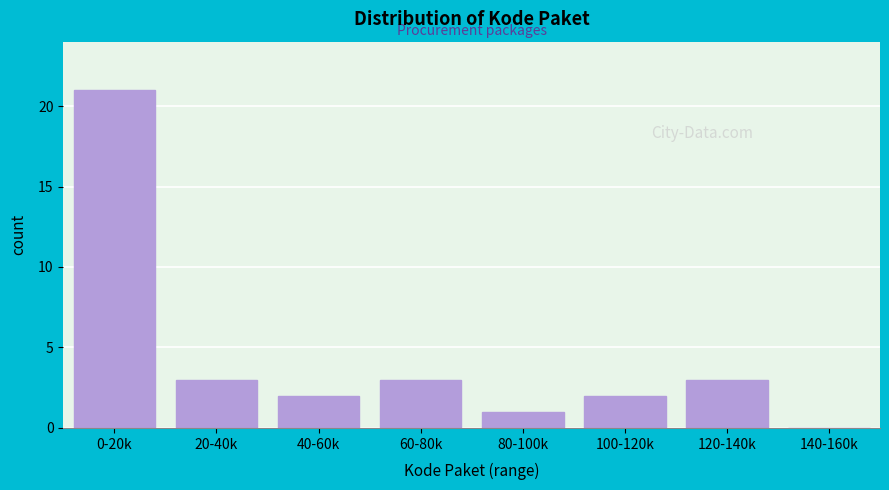

Reading left to right, list all the values displayed in this chart.

0-20k=21	20-40k=3	40-60k=2	60-80k=3	80-100k=1	100-120k=2	120-140k=3	140-160k=0